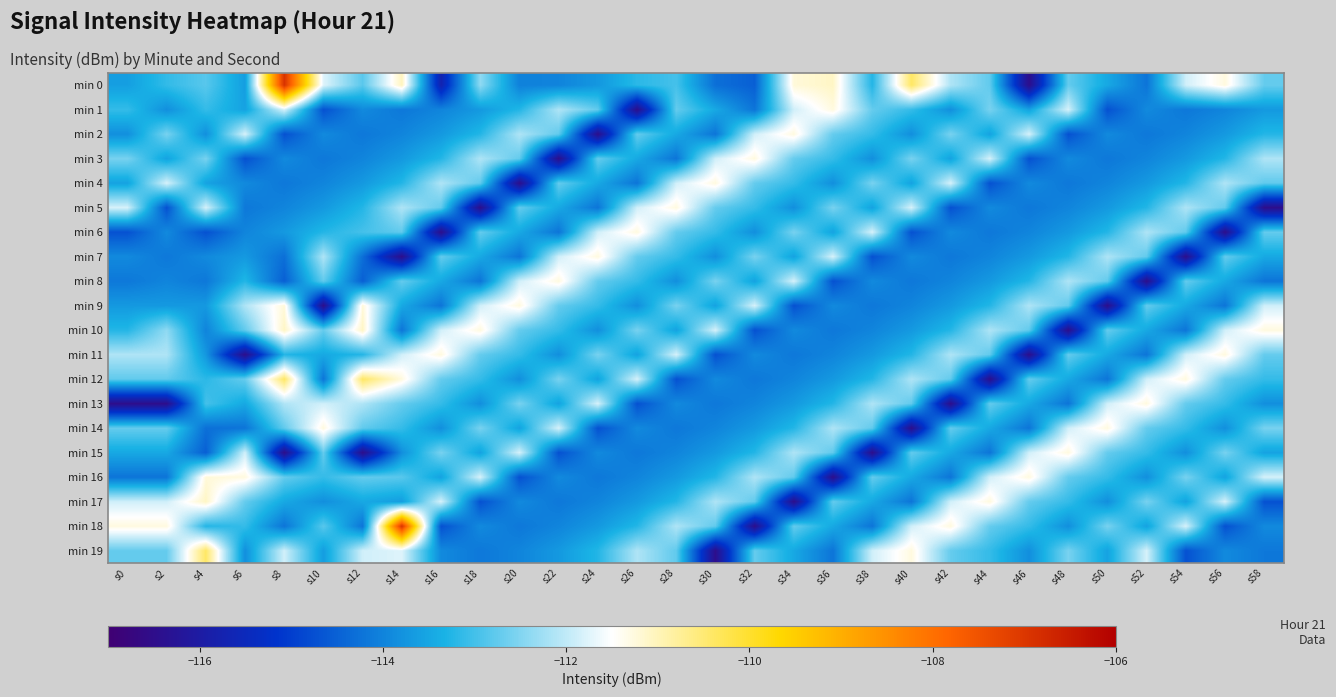

Rank the series by their maximum value, from lowest to highest.

min 1, min 2, min 3, min 4, min 5, min 6, min 7, min 8, min 11, min 13, min 14, min 15, min 9, min 16, min 10, min 17, min 12, min 19, min 0, min 18